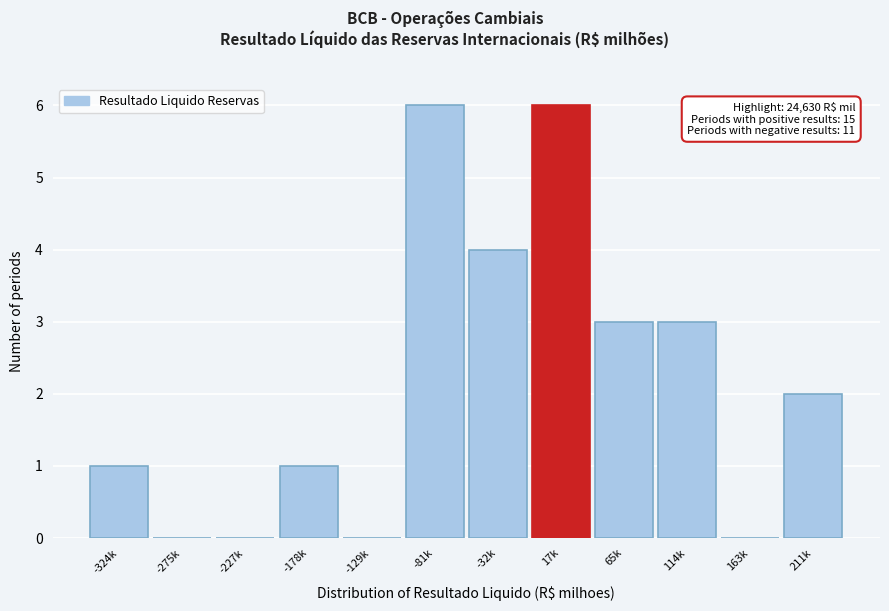

Reading right to left, extract all data points from this chart.

211k=2	163k=0	114k=3	65k=3	17k=6	-32k=4	-81k=6	-129k=0	-178k=1	-227k=0	-275k=0	-324k=1